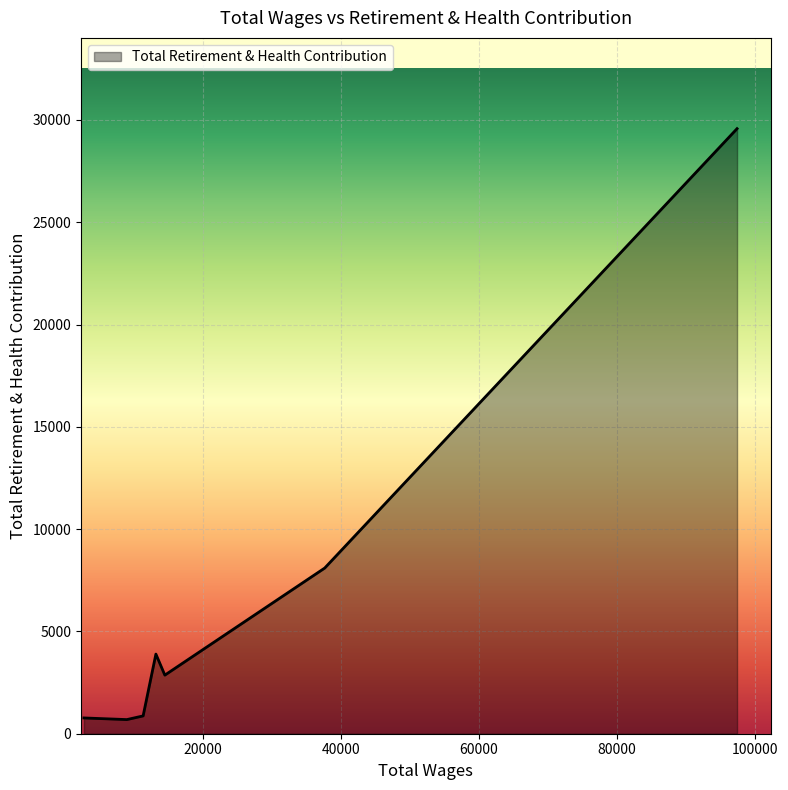

What is the difference between the second highest and minimum values?

7408